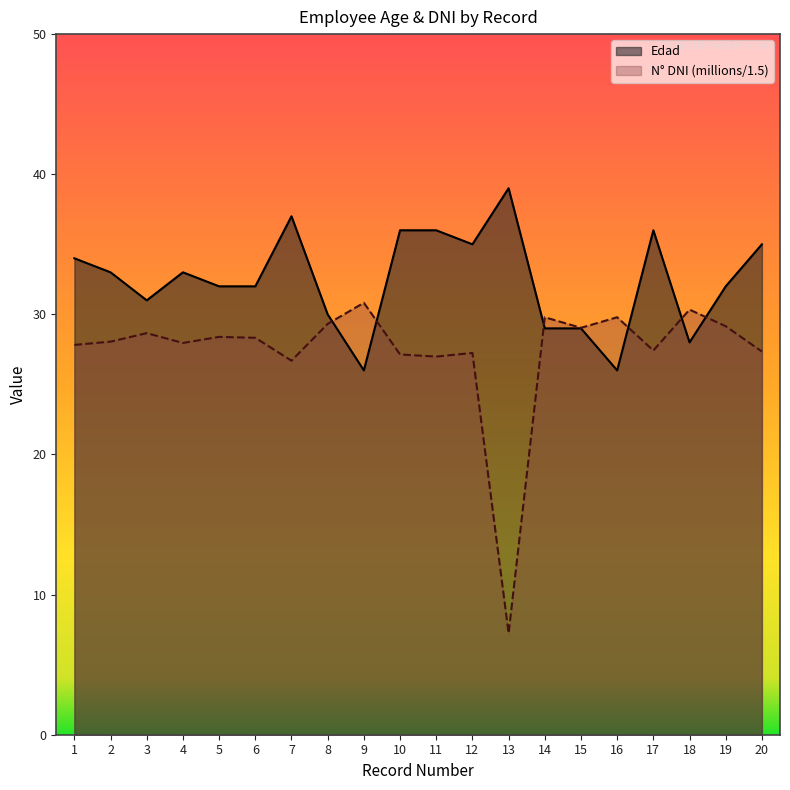

Reading right to left, extract all data points from this chart.

Edad: 20=35.0	19=32.0	18=28.0	17=36.0	16=26.0	15=29.0	14=29.0	13=39.0	12=35.0	11=36.0	10=36.0	9=26.0	8=30.0	7=37.0	6=32.0	5=32.0	4=33.0	3=31.0	2=33.0	1=34.0
N° DNI (millions): 20=27.3	19=29.2	18=30.3	17=27.4	16=29.8	15=29.0	14=29.8	13=7.2	12=27.2	11=27.0	10=27.1	9=30.8	8=29.3	7=26.7	6=28.3	5=28.4	4=28.0	3=28.7	2=28.1	1=27.8